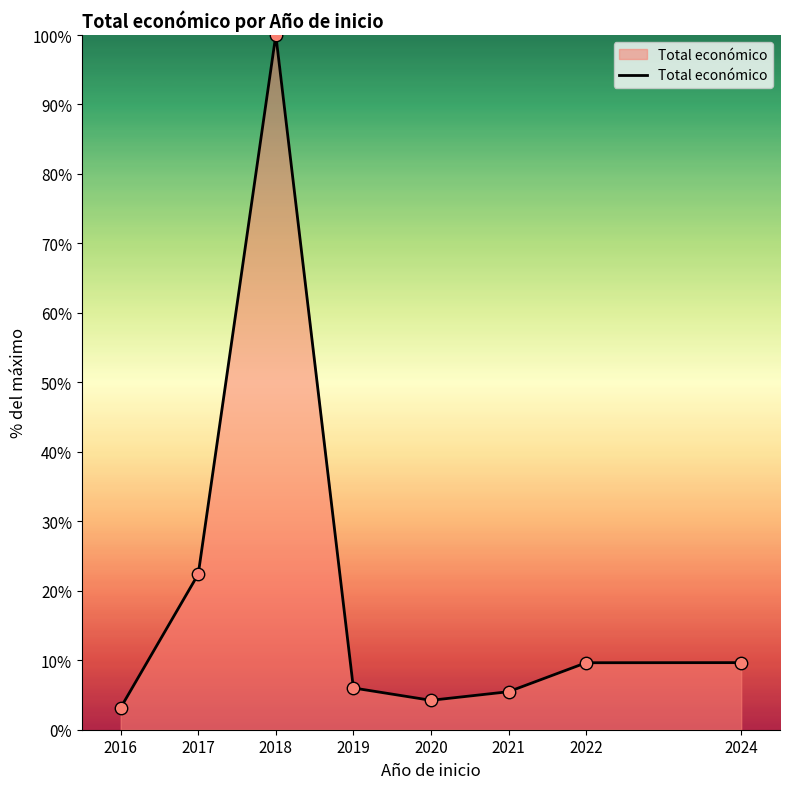

What is the ratio of the value at 2024 to the value at 2019?

1.6